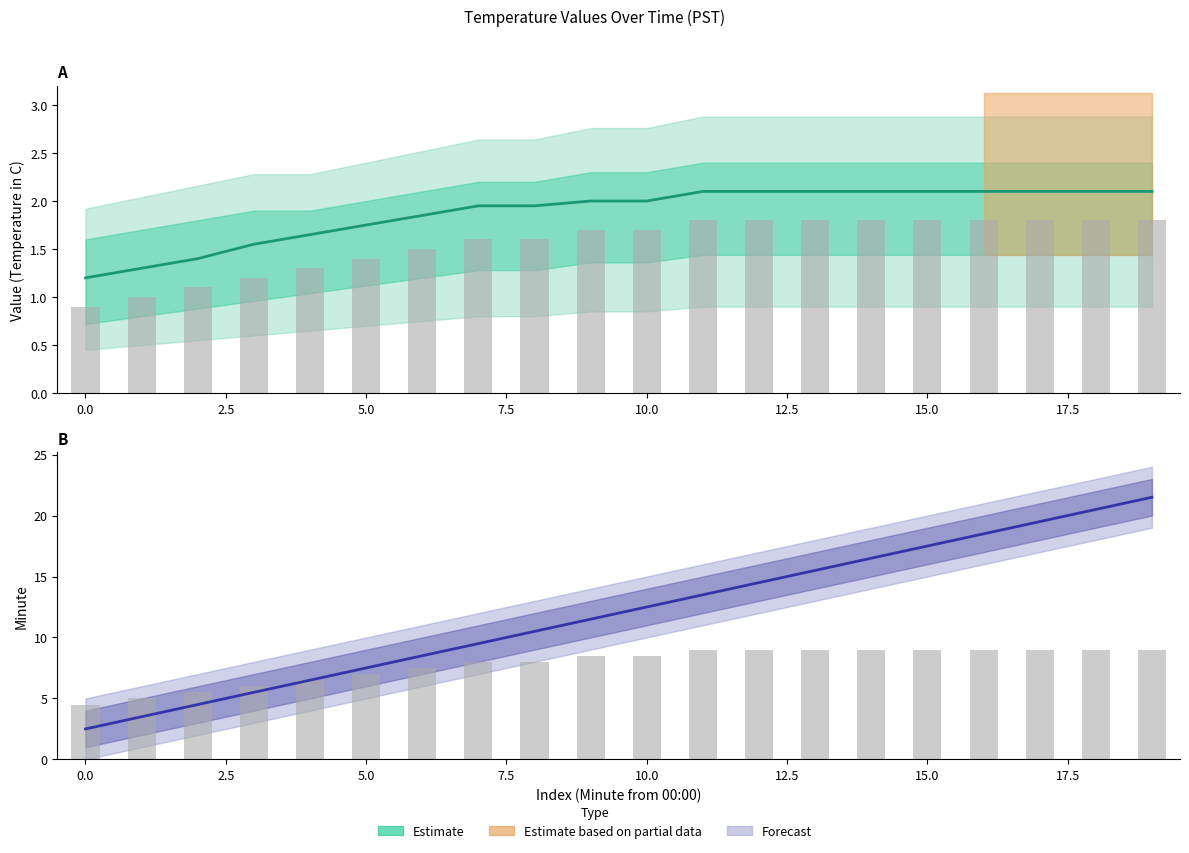

Rank the series at 15 from lowest to highest value.

Value_low, Value_mid, Value_high, Minute_low